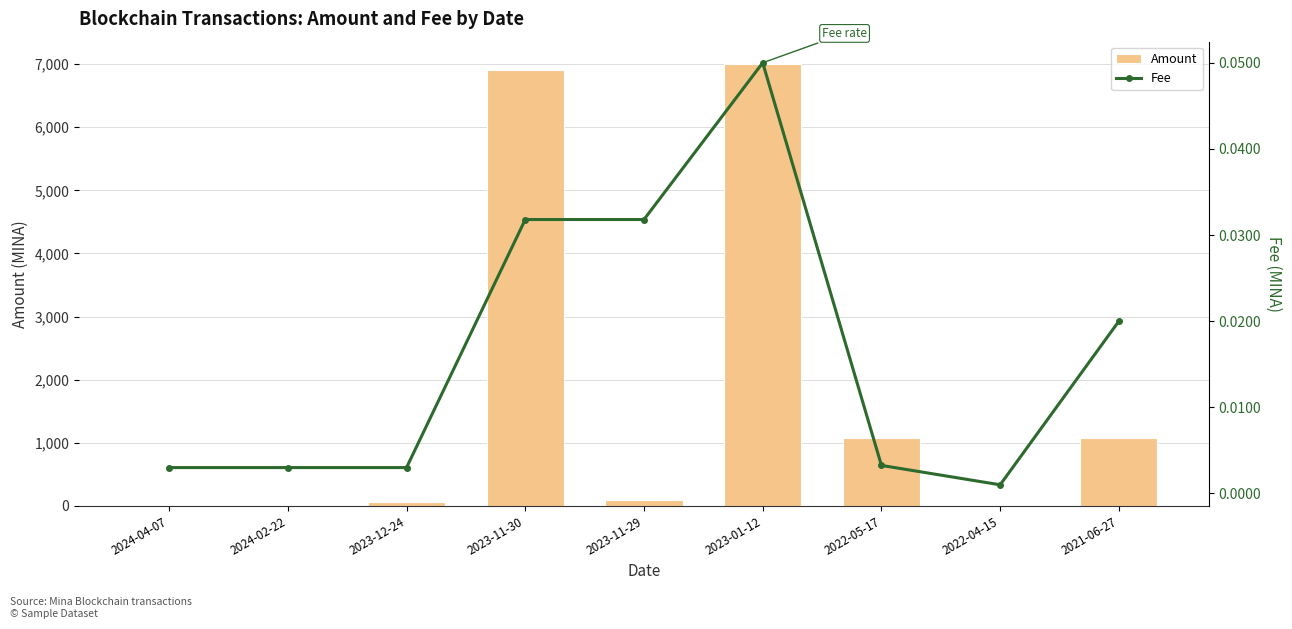

At which category is the sum across all series the highest?

2023-01-12